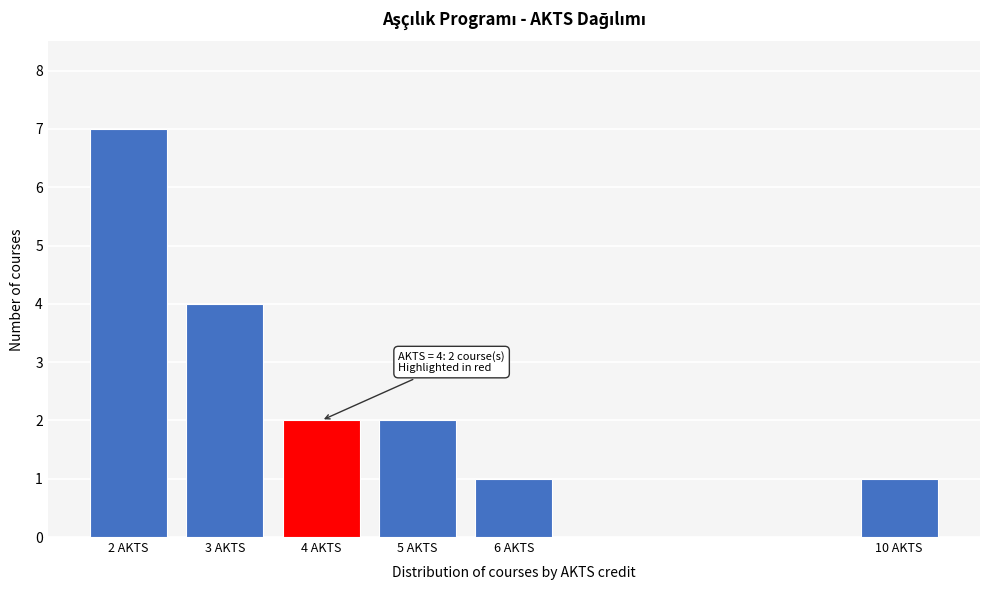

Reading right to left, extract all data points from this chart.

1	1	2	2	4	7